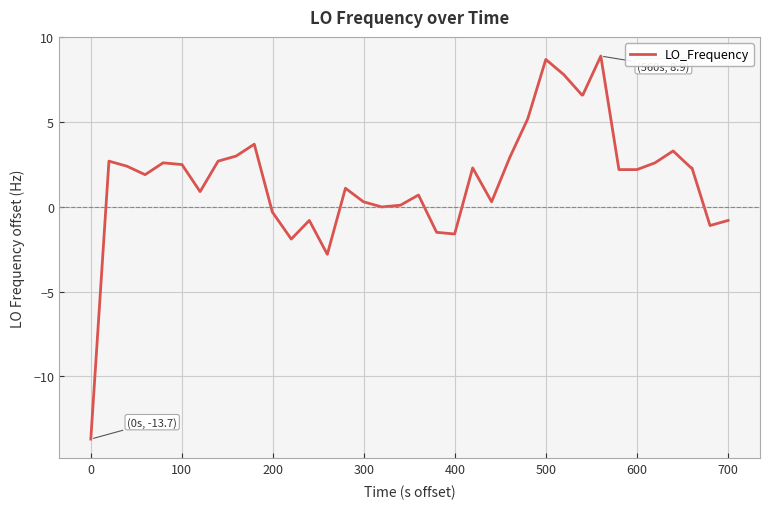

What is the greatest value displayed?

8.9